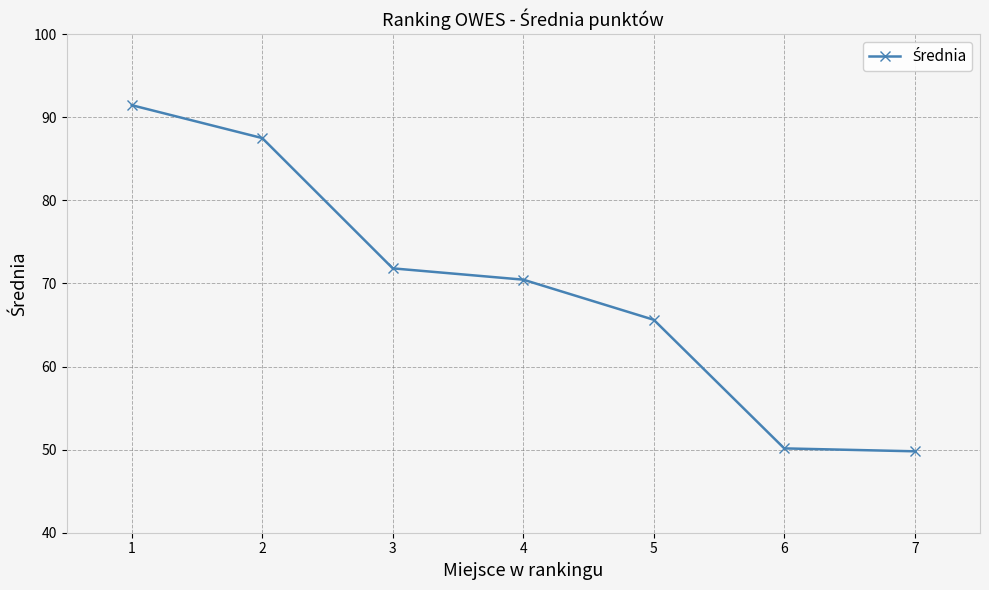

What is the sum of all values?

486.8